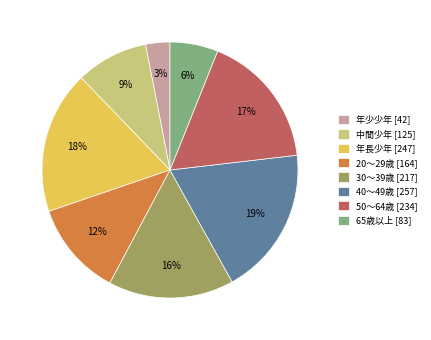

What is the largest slice in the pie chart?

40～49歳